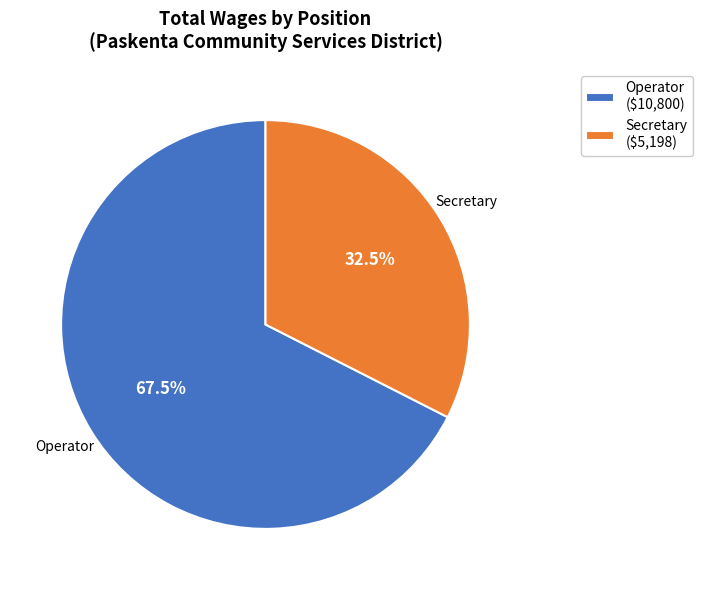

Does any single category account for the majority?

Yes